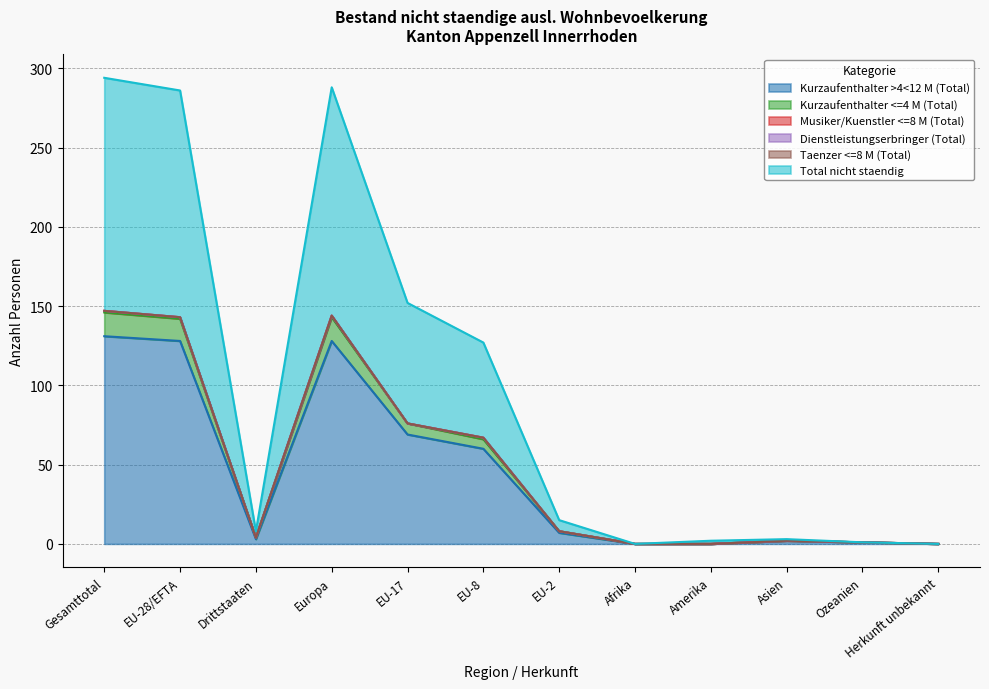

True or false: Kurzaufenthalter >4<12 M (Total) and Total nicht staendig intersect in this chart.

False